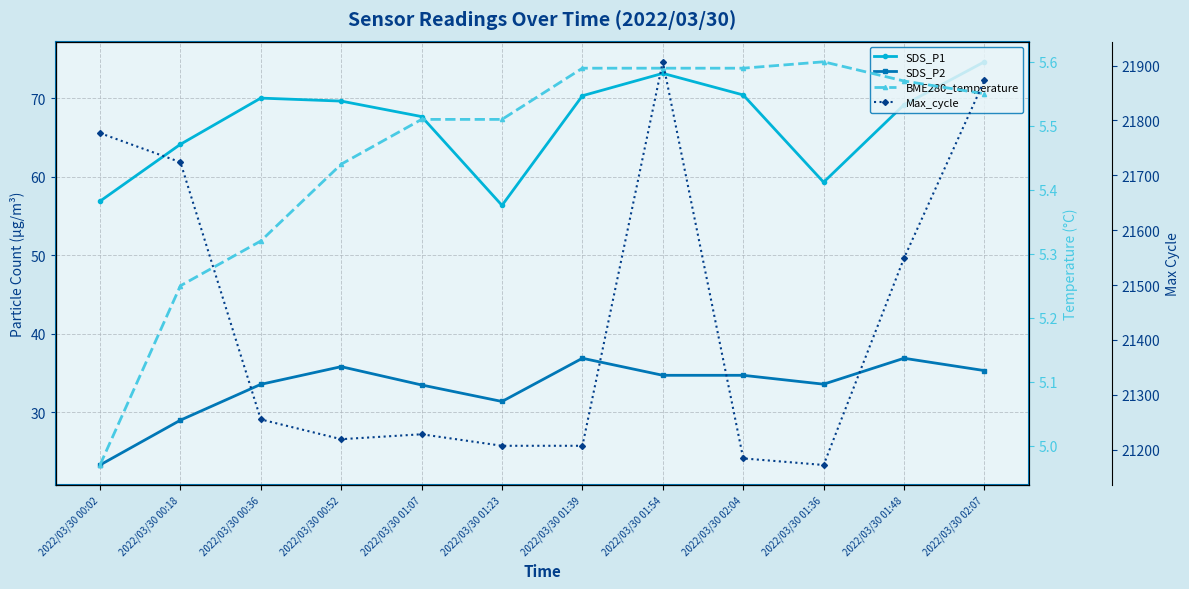

True or false: SDS_P2 and SDS_P1 intersect in this chart.

False